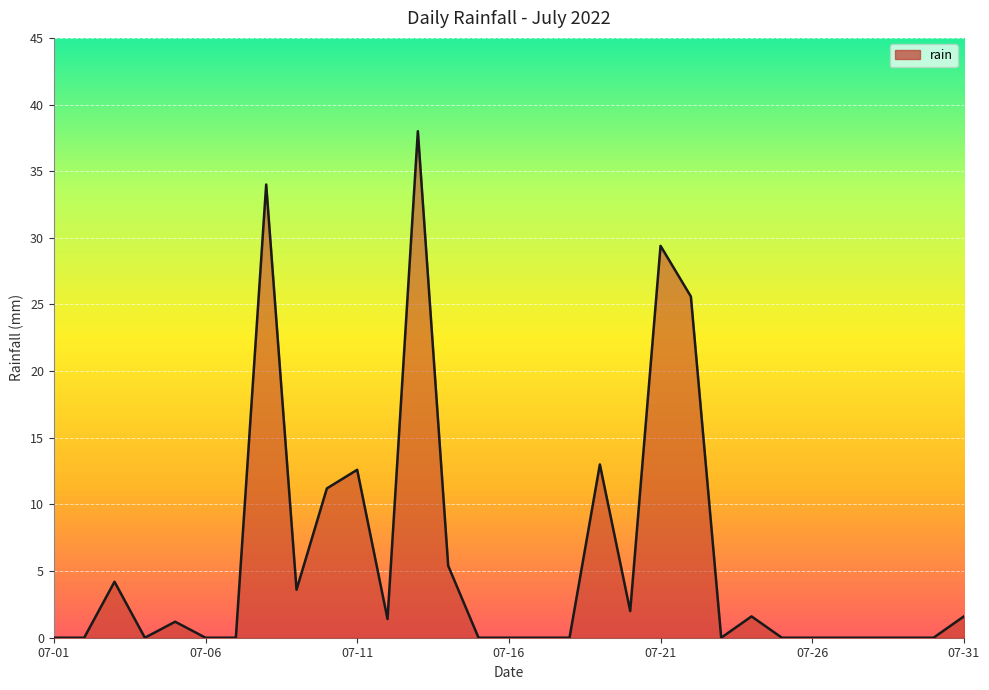

Does the chart have visible grid lines?

Yes